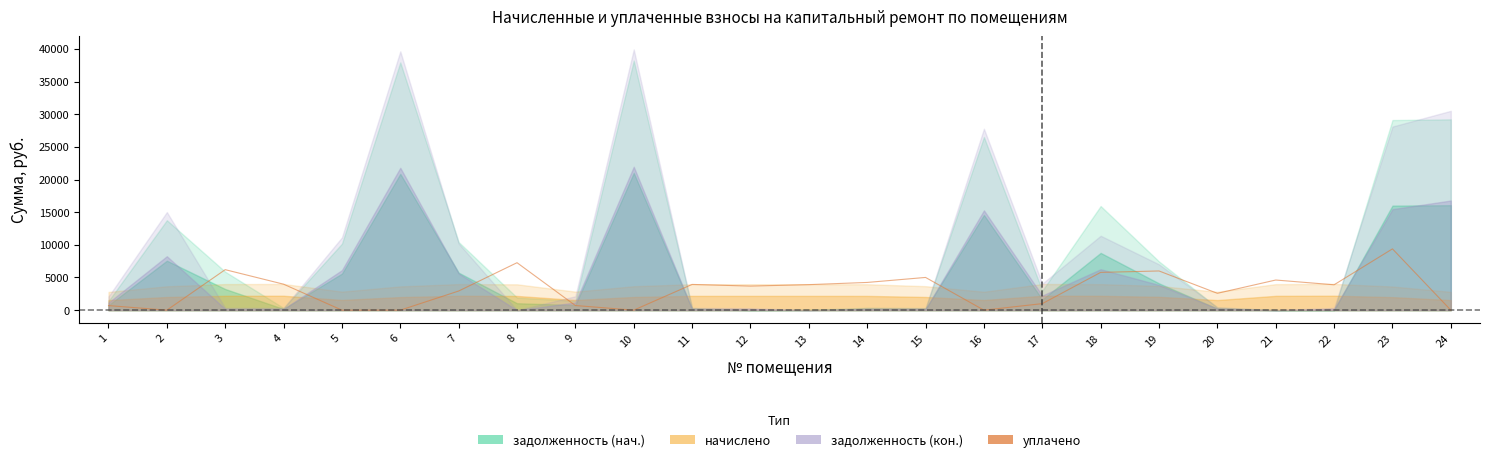

What value does the data have at 19?

6000.0